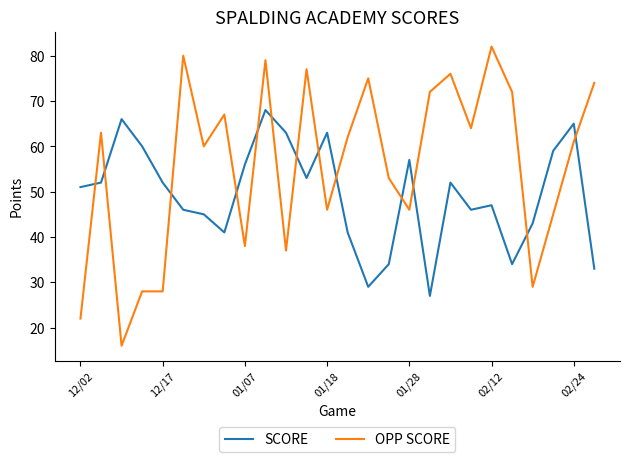

Rank the series by their maximum value, from lowest to highest.

SCORE, OPP SCORE